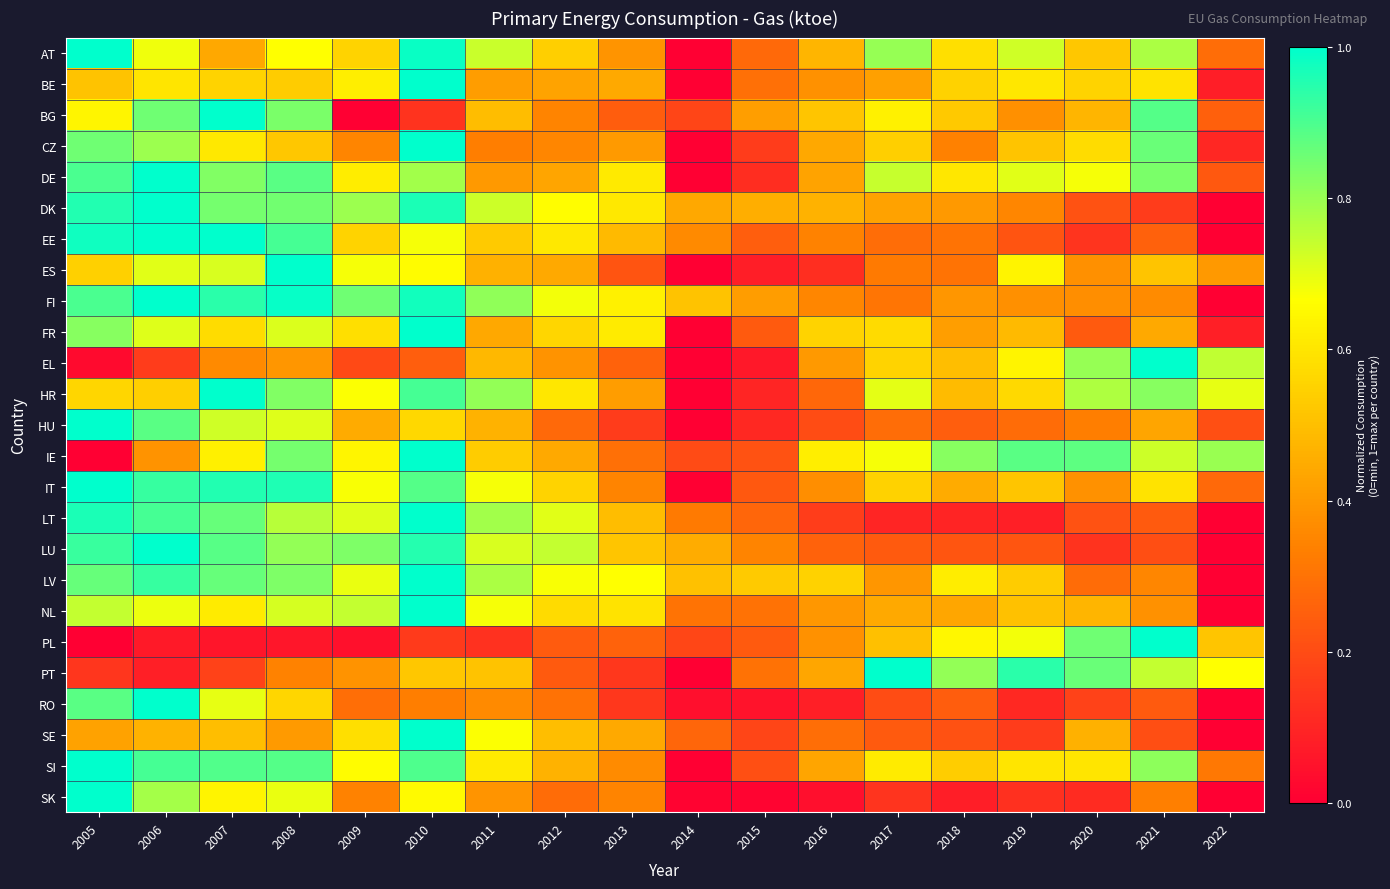

Reading left to right, extract all data points from this chart.

AT: 2005=1.0	2006=0.7	2007=0.4	2008=0.7	2009=0.6	2010=1.0	2011=0.7	2012=0.5	2013=0.4	2014=0.0	2015=0.3	2016=0.5	2017=0.8	2018=0.6	2019=0.7	2020=0.5	2021=0.8	2022=0.3
BE: 2005=0.5	2006=0.6	2007=0.6	2008=0.5	2009=0.6	2010=1.0	2011=0.4	2012=0.4	2013=0.4	2014=0.0	2015=0.3	2016=0.4	2017=0.4	2018=0.5	2019=0.6	2020=0.6	2021=0.6	2022=0.1
BG: 2005=0.6	2006=0.9	2007=1.0	2008=0.8	2009=0.0	2010=0.1	2011=0.5	2012=0.3	2013=0.2	2014=0.2	2015=0.4	2016=0.5	2017=0.6	2018=0.5	2019=0.4	2020=0.5	2021=0.9	2022=0.3
CZ: 2005=0.9	2006=0.8	2007=0.6	2008=0.5	2009=0.3	2010=1.0	2011=0.3	2012=0.4	2013=0.4	2014=0.0	2015=0.2	2016=0.4	2017=0.5	2018=0.3	2019=0.5	2020=0.6	2021=0.9	2022=0.1
DE: 2005=0.9	2006=1.0	2007=0.8	2008=0.9	2009=0.6	2010=0.8	2011=0.4	2012=0.4	2013=0.6	2014=0.0	2015=0.1	2016=0.4	2017=0.7	2018=0.6	2019=0.7	2020=0.7	2021=0.8	2022=0.2
DK: 2005=1.0	2006=1.0	2007=0.8	2008=0.9	2009=0.8	2010=1.0	2011=0.7	2012=0.7	2013=0.6	2014=0.4	2015=0.5	2016=0.5	2017=0.4	2018=0.4	2019=0.4	2020=0.2	2021=0.2	2022=0.0
EE: 2005=1.0	2006=1.0	2007=1.0	2008=0.9	2009=0.6	2010=0.7	2011=0.5	2012=0.6	2013=0.5	2014=0.4	2015=0.2	2016=0.3	2017=0.3	2018=0.3	2019=0.2	2020=0.1	2021=0.3	2022=0.0
ES: 2005=0.5	2006=0.7	2007=0.7	2008=1.0	2009=0.7	2010=0.7	2011=0.5	2012=0.4	2013=0.2	2014=0.0	2015=0.1	2016=0.1	2017=0.3	2018=0.3	2019=0.6	2020=0.4	2021=0.5	2022=0.4
FI: 2005=0.9	2006=1.0	2007=0.9	2008=1.0	2009=0.9	2010=1.0	2011=0.8	2012=0.7	2013=0.6	2014=0.5	2015=0.4	2016=0.4	2017=0.3	2018=0.4	2019=0.4	2020=0.4	2021=0.4	2022=0.0
FR: 2005=0.8	2006=0.7	2007=0.6	2008=0.7	2009=0.6	2010=1.0	2011=0.4	2012=0.6	2013=0.6	2014=0.0	2015=0.2	2016=0.6	2017=0.6	2018=0.4	2019=0.5	2020=0.2	2021=0.4	2022=0.1
EL: 2005=0.0	2006=0.2	2007=0.4	2008=0.4	2009=0.2	2010=0.2	2011=0.5	2012=0.4	2013=0.3	2014=0.0	2015=0.1	2016=0.4	2017=0.6	2018=0.5	2019=0.6	2020=0.8	2021=1.0	2022=0.7
HR: 2005=0.6	2006=0.5	2007=1.0	2008=0.8	2009=0.7	2010=0.9	2011=0.8	2012=0.6	2013=0.4	2014=0.0	2015=0.1	2016=0.3	2017=0.7	2018=0.5	2019=0.6	2020=0.8	2021=0.8	2022=0.7
HU: 2005=1.0	2006=0.9	2007=0.7	2008=0.7	2009=0.4	2010=0.6	2011=0.5	2012=0.3	2013=0.2	2014=0.0	2015=0.1	2016=0.2	2017=0.3	2018=0.2	2019=0.3	2020=0.3	2021=0.4	2022=0.2
IE: 2005=0.0	2006=0.4	2007=0.6	2008=0.8	2009=0.6	2010=1.0	2011=0.5	2012=0.4	2013=0.3	2014=0.2	2015=0.2	2016=0.6	2017=0.7	2018=0.8	2019=0.9	2020=0.9	2021=0.7	2022=0.8
IT: 2005=1.0	2006=0.9	2007=1.0	2008=1.0	2009=0.7	2010=0.9	2011=0.7	2012=0.6	2013=0.3	2014=0.0	2015=0.2	2016=0.4	2017=0.5	2018=0.4	2019=0.5	2020=0.4	2021=0.6	2022=0.3
LT: 2005=1.0	2006=0.9	2007=0.9	2008=0.8	2009=0.7	2010=1.0	2011=0.8	2012=0.7	2013=0.5	2014=0.3	2015=0.3	2016=0.2	2017=0.1	2018=0.1	2019=0.1	2020=0.2	2021=0.2	2022=0.0
LU: 2005=0.9	2006=1.0	2007=0.9	2008=0.8	2009=0.8	2010=1.0	2011=0.7	2012=0.7	2013=0.5	2014=0.5	2015=0.3	2016=0.3	2017=0.2	2018=0.2	2019=0.2	2020=0.1	2021=0.2	2022=0.0
LV: 2005=0.9	2006=0.9	2007=0.9	2008=0.8	2009=0.7	2010=1.0	2011=0.8	2012=0.7	2013=0.7	2014=0.5	2015=0.5	2016=0.5	2017=0.4	2018=0.6	2019=0.5	2020=0.3	2021=0.4	2022=0.0
NL: 2005=0.7	2006=0.7	2007=0.6	2008=0.7	2009=0.7	2010=1.0	2011=0.7	2012=0.6	2013=0.6	2014=0.3	2015=0.3	2016=0.4	2017=0.4	2018=0.4	2019=0.5	2020=0.5	2021=0.4	2022=0.0
PL: 2005=0.0	2006=0.1	2007=0.1	2008=0.1	2009=0.0	2010=0.2	2011=0.1	2012=0.2	2013=0.3	2014=0.2	2015=0.2	2016=0.4	2017=0.5	2018=0.6	2019=0.7	2020=0.9	2021=1.0	2022=0.5
PT: 2005=0.1	2006=0.1	2007=0.2	2008=0.3	2009=0.4	2010=0.5	2011=0.5	2012=0.2	2013=0.1	2014=0.0	2015=0.3	2016=0.4	2017=1.0	2018=0.8	2019=0.9	2020=0.9	2021=0.7	2022=0.7
RO: 2005=0.9	2006=1.0	2007=0.7	2008=0.6	2009=0.3	2010=0.3	2011=0.4	2012=0.3	2013=0.1	2014=0.0	2015=0.1	2016=0.1	2017=0.2	2018=0.2	2019=0.1	2020=0.2	2021=0.2	2022=0.0
SE: 2005=0.4	2006=0.5	2007=0.5	2008=0.4	2009=0.6	2010=1.0	2011=0.7	2012=0.5	2013=0.4	2014=0.3	2015=0.2	2016=0.3	2017=0.2	2018=0.2	2019=0.2	2020=0.5	2021=0.2	2022=0.0
SI: 2005=1.0	2006=0.9	2007=0.9	2008=0.9	2009=0.7	2010=0.9	2011=0.6	2012=0.5	2013=0.4	2014=0.0	2015=0.2	2016=0.4	2017=0.6	2018=0.5	2019=0.6	2020=0.6	2021=0.8	2022=0.3
SK: 2005=1.0	2006=0.8	2007=0.6	2008=0.7	2009=0.3	2010=0.7	2011=0.4	2012=0.3	2013=0.3	2014=0.0	2015=0.0	2016=0.0	2017=0.1	2018=0.1	2019=0.1	2020=0.1	2021=0.3	2022=0.0